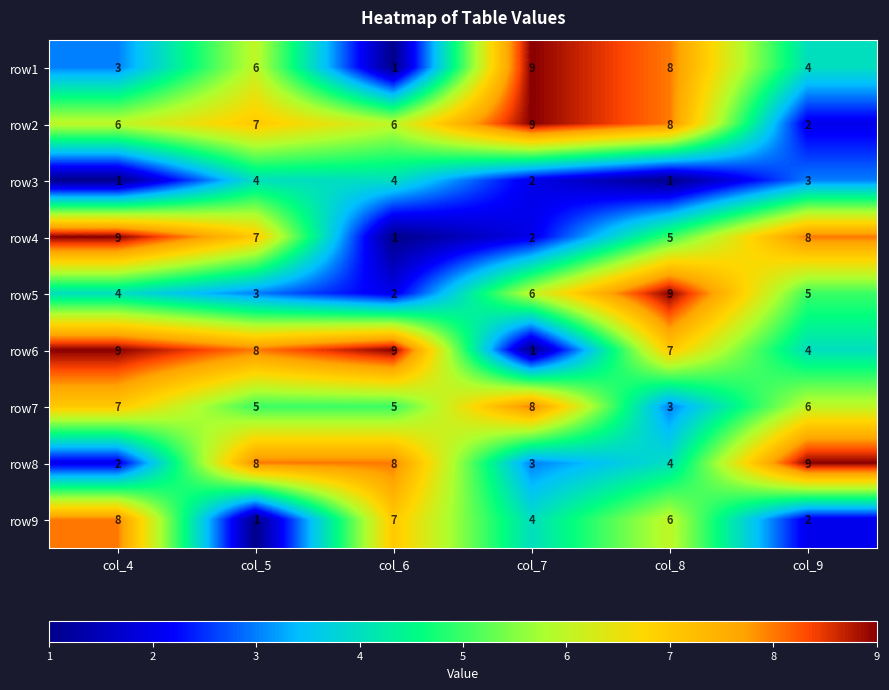

At how many categories does at least one series exceed 4?

6